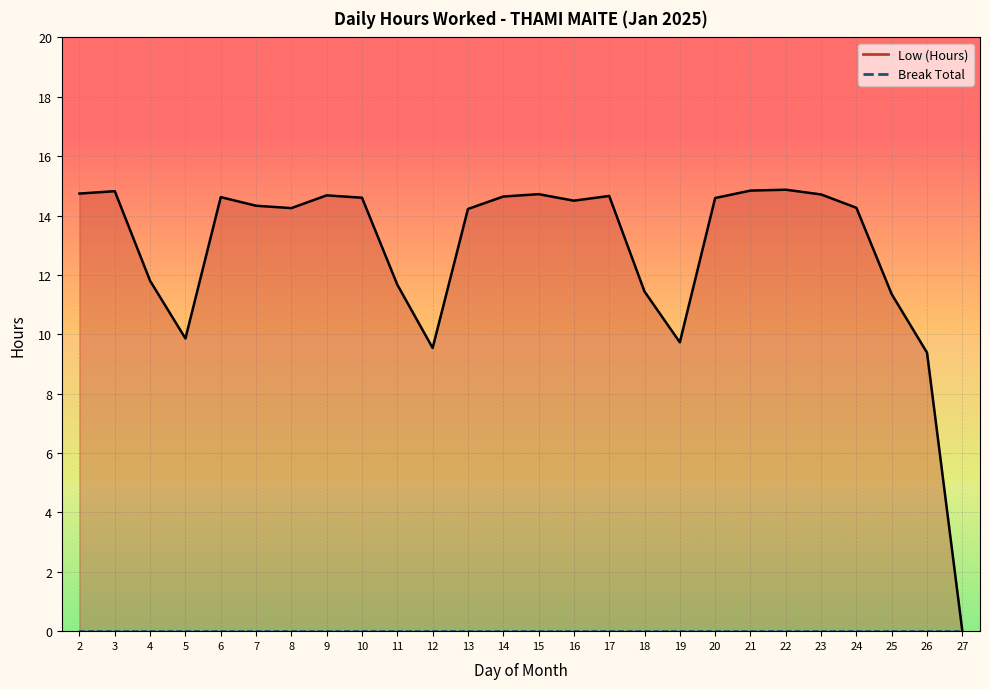

Rank the categories by value from lowest to highest.

27, 26, 12, 19, 5, 25, 18, 11, 4, 13, 8, 24, 7, 16, 20, 10, 6, 14, 17, 9, 23, 15, 2, 3, 21, 22